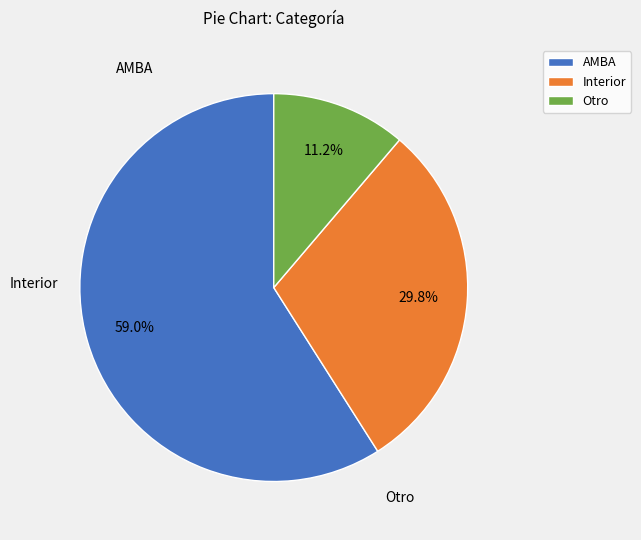

Is AMBA the majority of the pie?

Yes